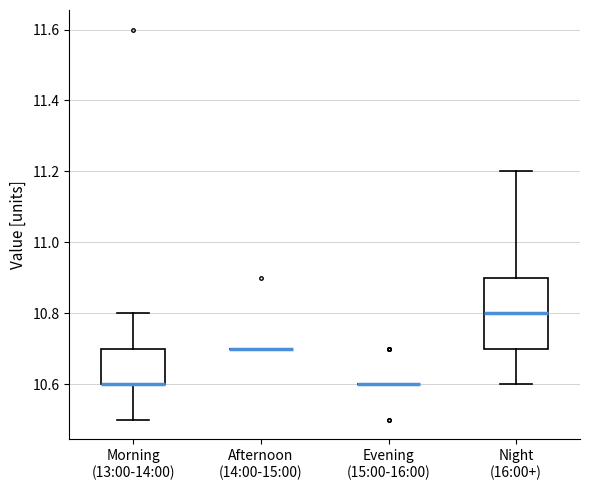

Reading left to right, transcribe this box plot: for each box, give where its median line is, the range the box spans, and where its two whiskers end, as read against the y-axis. The values are not printed on the chart, so give them approximately, as read against the axis.

Morning (13:00-14:00): median 10.6 (drawn on the box's lower edge), box 10.6 to 10.7, whiskers 10.5 to 10.8
Afternoon (14:00-15:00): box collapsed to a line at 10.7, whiskers 10.7 to 10.7
Evening (15:00-16:00): box collapsed to a line at 10.6, whiskers 10.6 to 10.6
Night (16:00+): median 10.8, box 10.7 to 10.9, whiskers 10.6 to 11.2